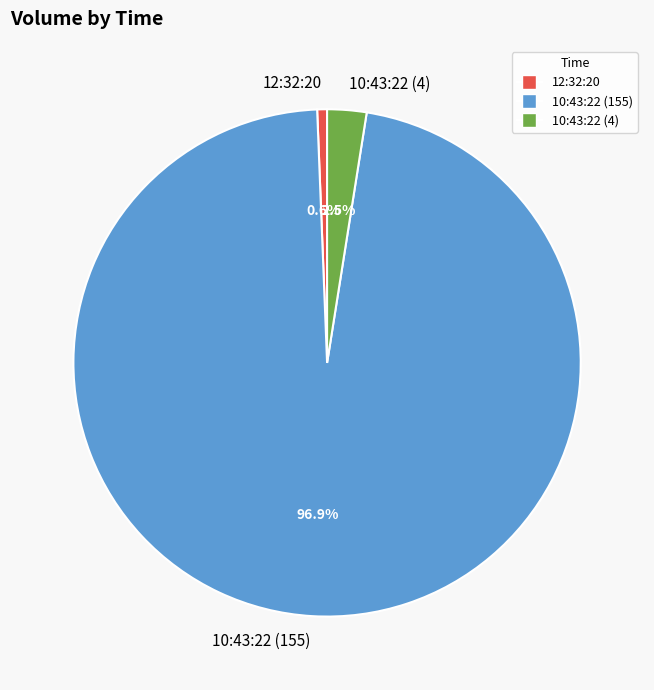

Do 12:32:20 and 10:43:22 (4) together represent more than half of the pie?

No